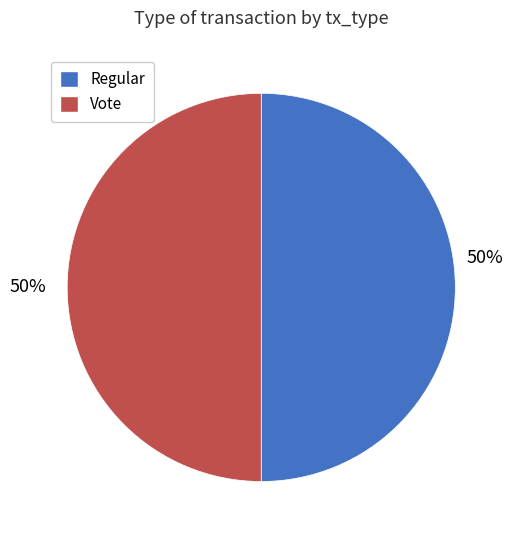

What percentage is the Regular slice, to the nearest percent?

50%